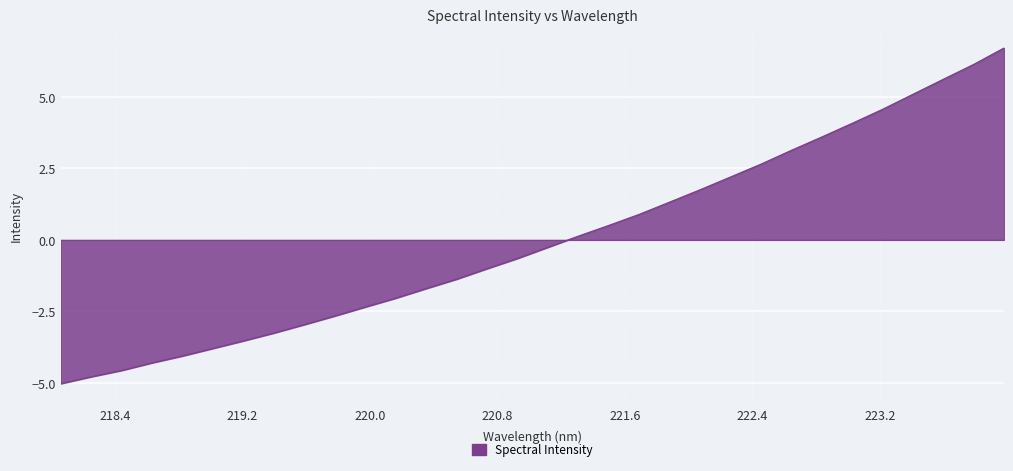

What is the smallest value displayed?

-5.0